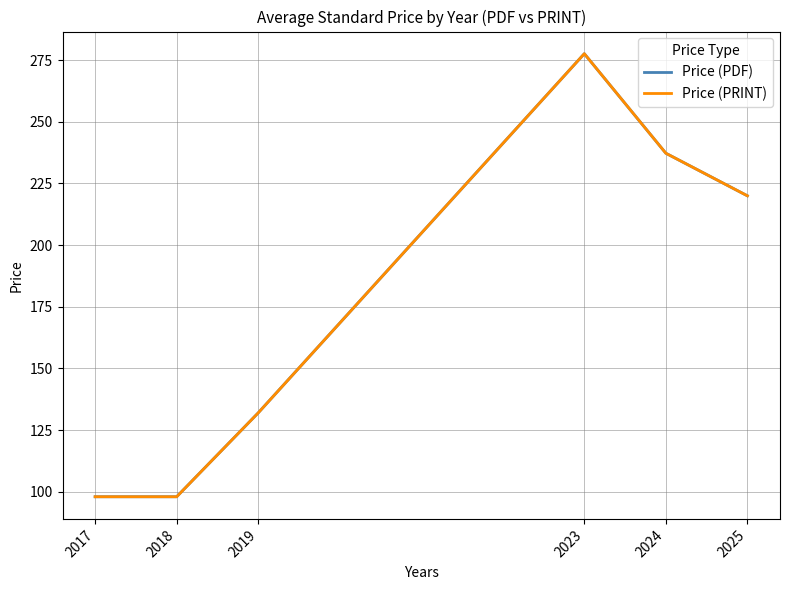

What is the sum of all Price (PDF) values?

1062.8